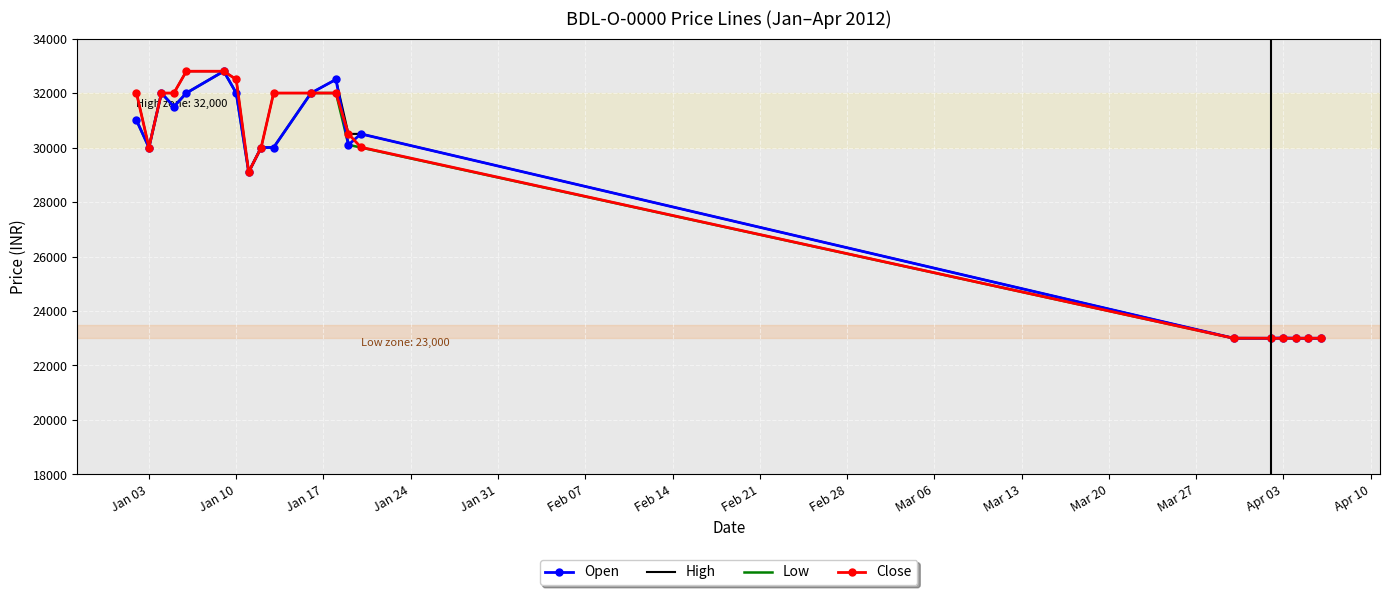

What is the minimum value shown in the chart?

23000